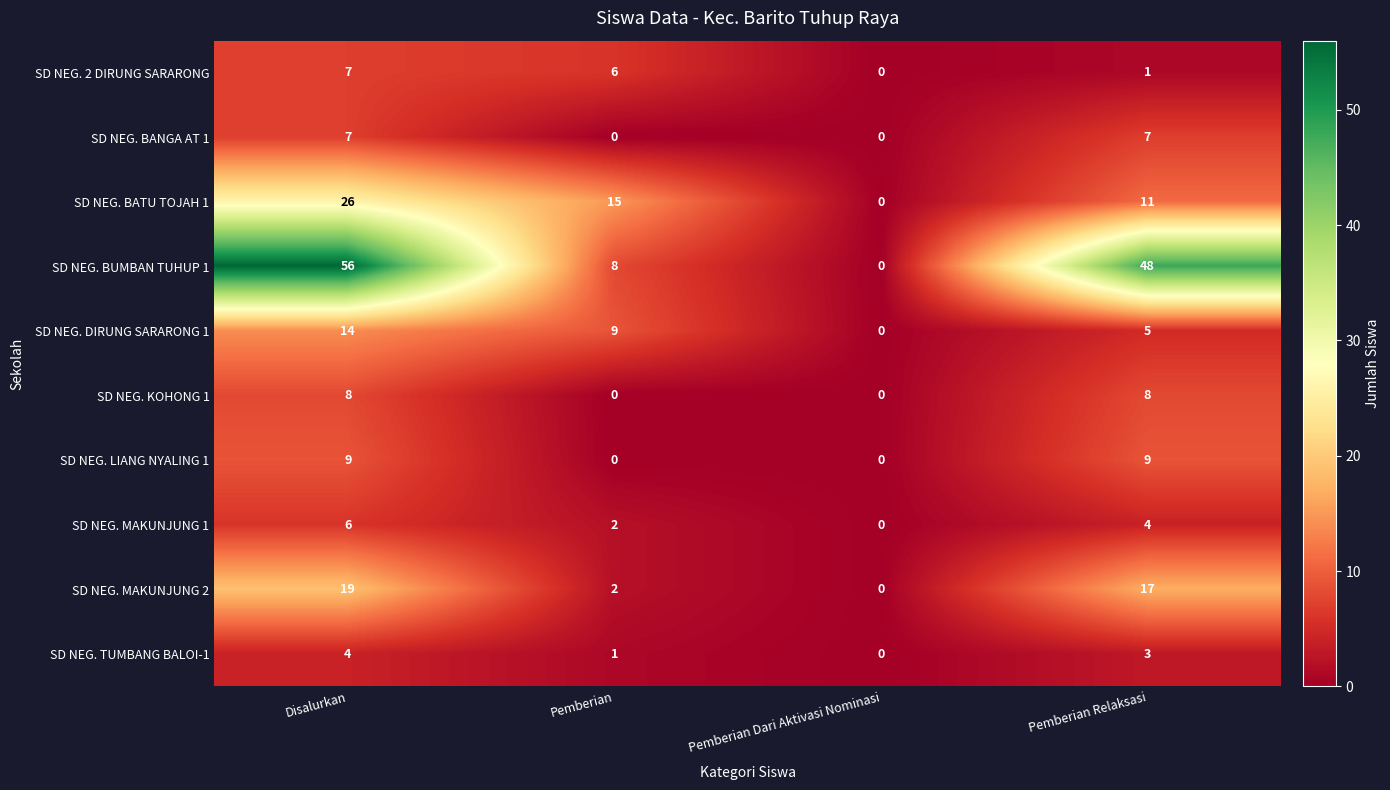

How many data points does each series have?

4